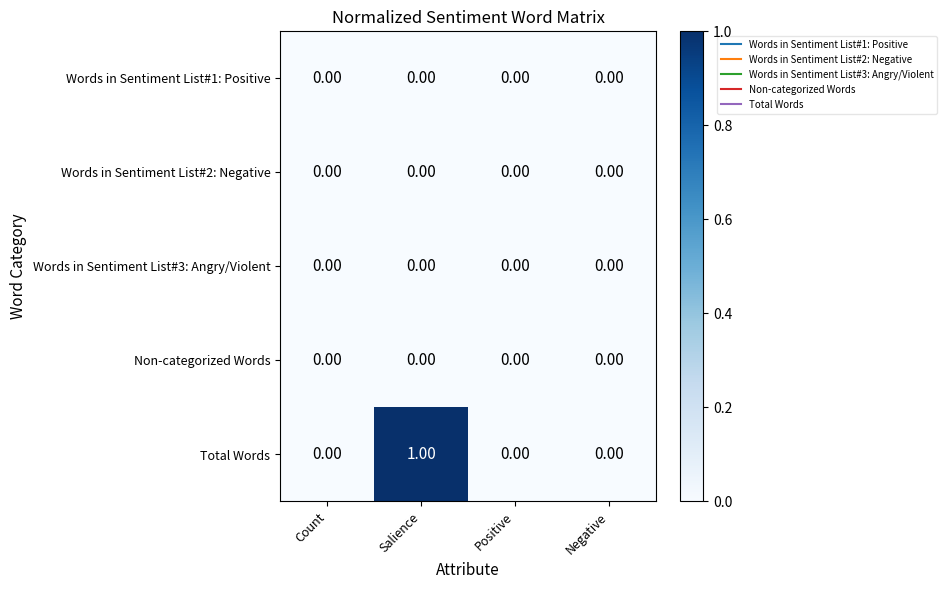

Is the value of Words in Sentiment List#2: Negative at Count greater than the value of Total Words at Salience?

No